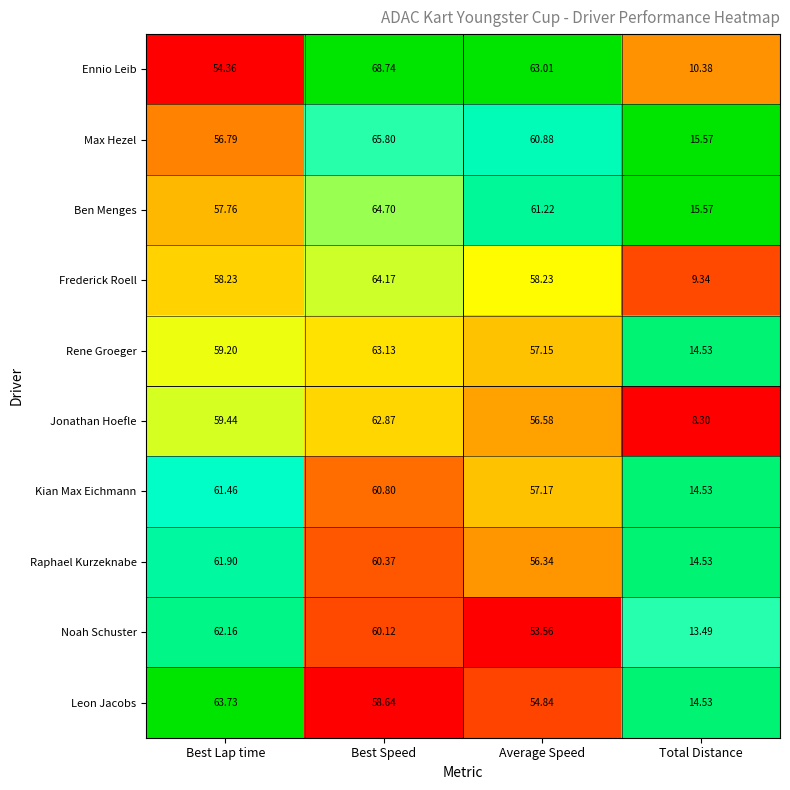

At which label does Ennio Leib reach its minimum?

Total Distance